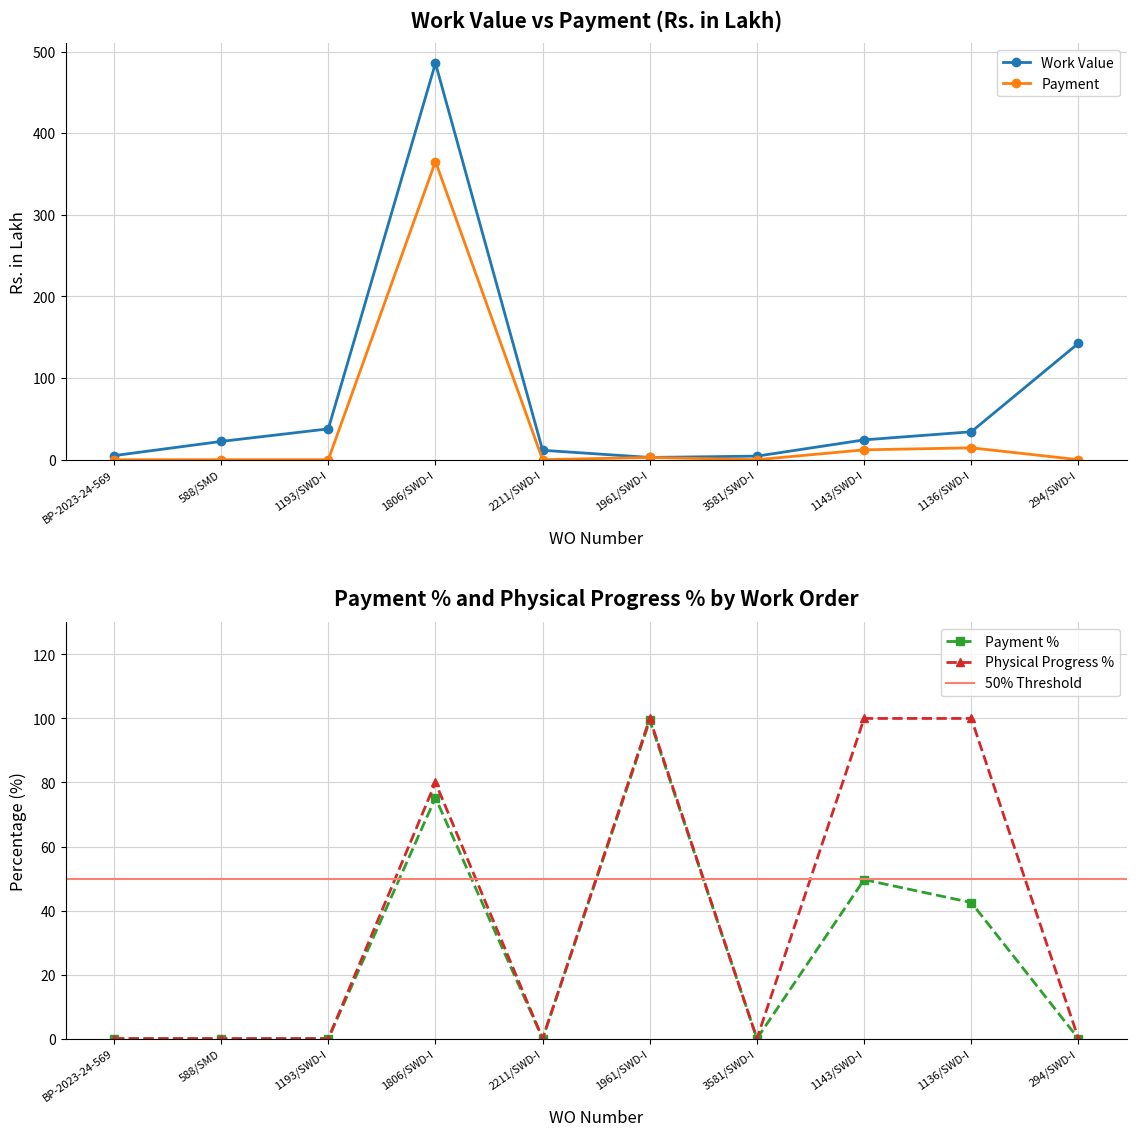

Reading left to right, extract all data points from this chart.

Work Value: 5.0	22.4	37.8	485.8	11.5	2.8	4.4	24.3	34.2	142.6
Payment: 0.0	0.0	0.0	365.4	0.0	2.7	0.0	12.1	14.5	0.0
Payment %: 0.0	0.0	0.0	75.2	0.0	99.4	0.0	49.6	42.5	0.0
Physical Progress %: 0.0	0.0	0.0	80.0	0.0	100.0	0.0	100.0	100.0	0.0